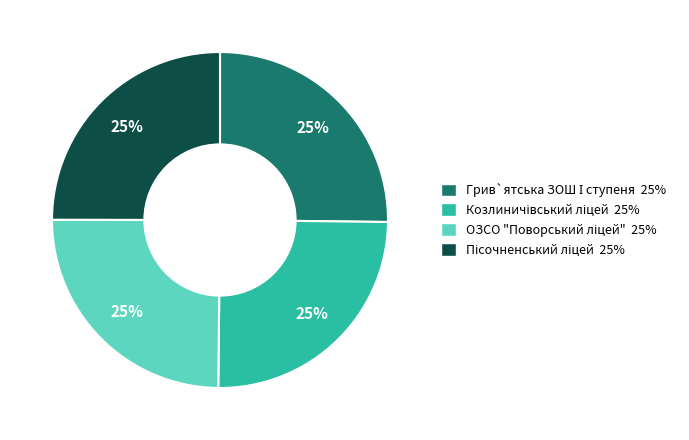

Does any single category account for the majority?

No